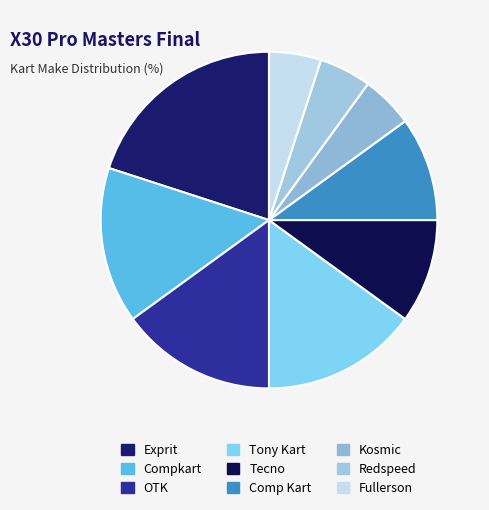

To the nearest percent, what portion does Compkart represent?

15%